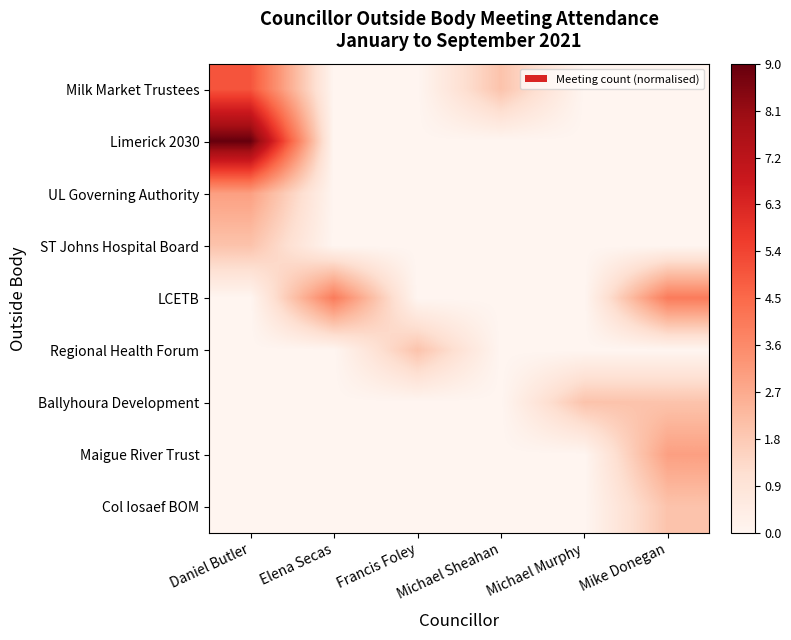

At which category does the chart reach its minimum across all series?

Elena Secas